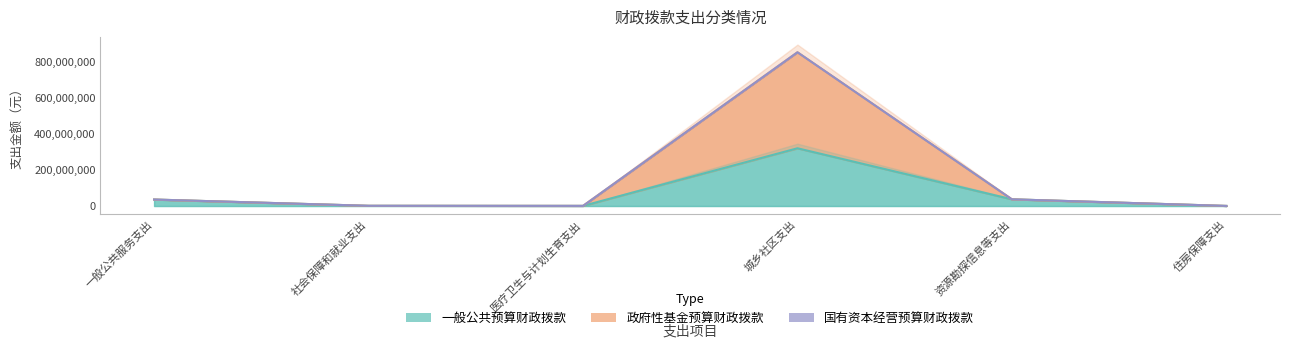

How many interior local valleys does the 一般公共预算财政拨款 series have?

1